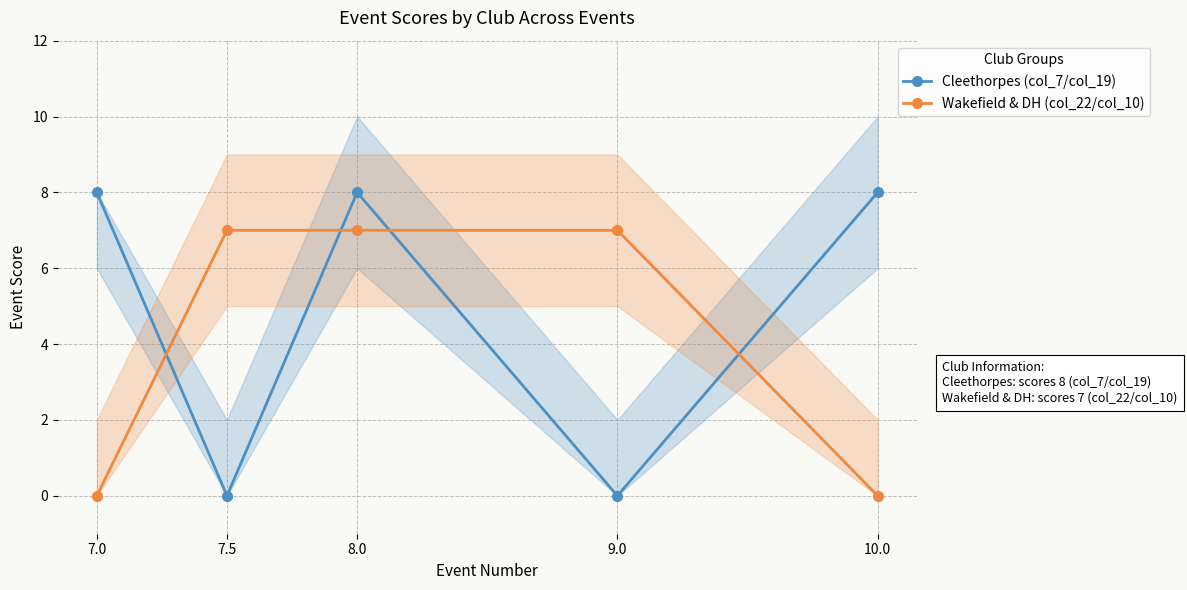

True or false: Cleethorpes (col_7/col_19) has more than 1 interior local peaks.

False